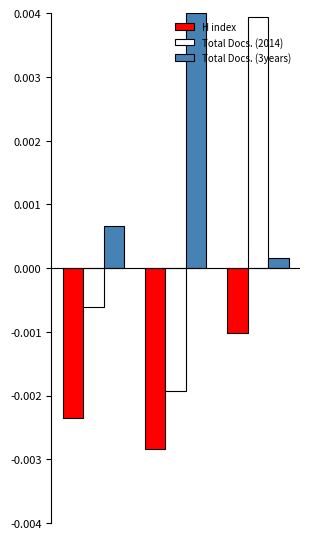

List the series in order of their overall mean, highest first.

Total Docs. (3years), Total Docs. (2014), H index